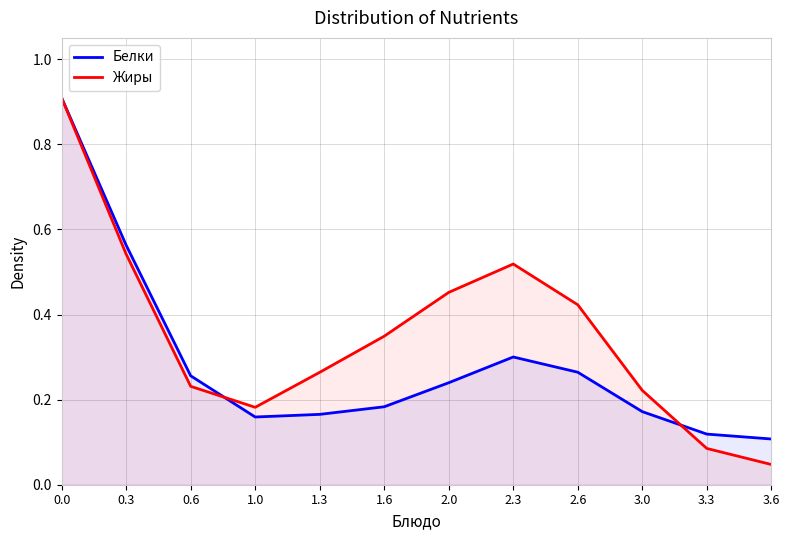

What is the maximum value shown in the chart?

0.9